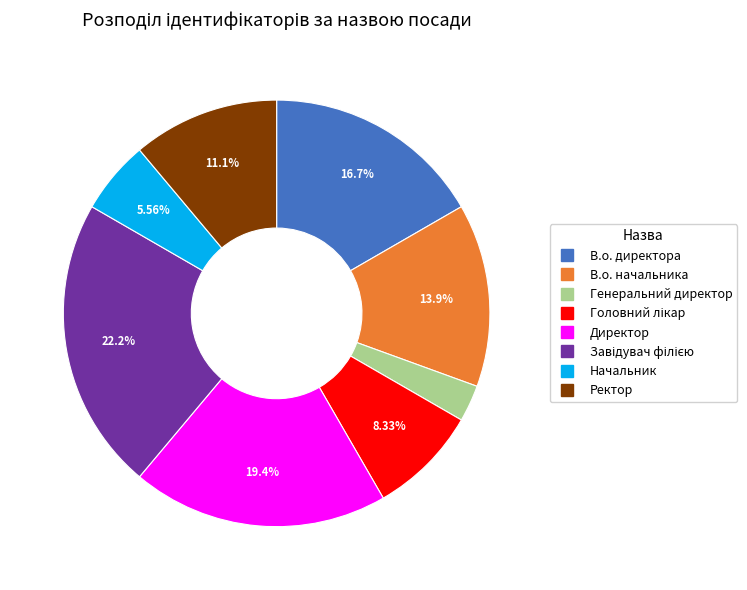

Which category has the smallest portion of the pie?

Генеральний директор